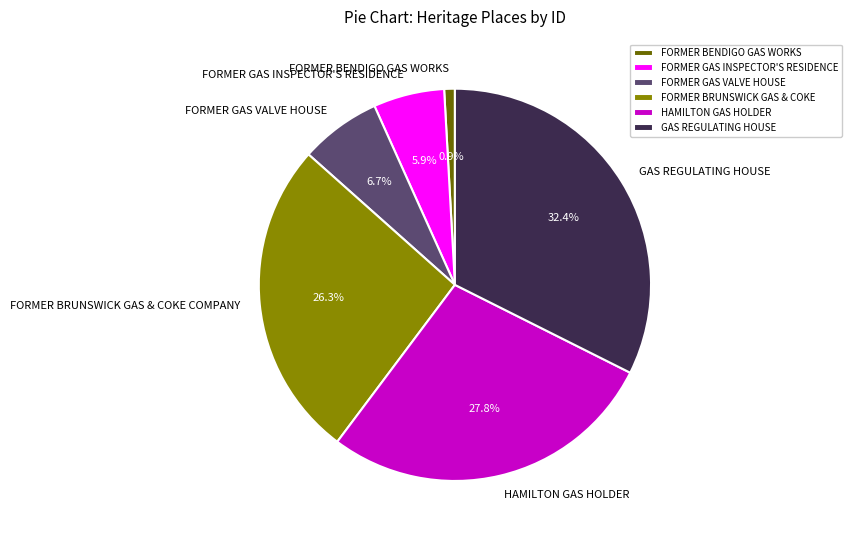

What is the ratio of the value at FORMER BRUNSWICK GAS & COKE COMPANY to the value at FORMER GAS VALVE HOUSE?

3.9